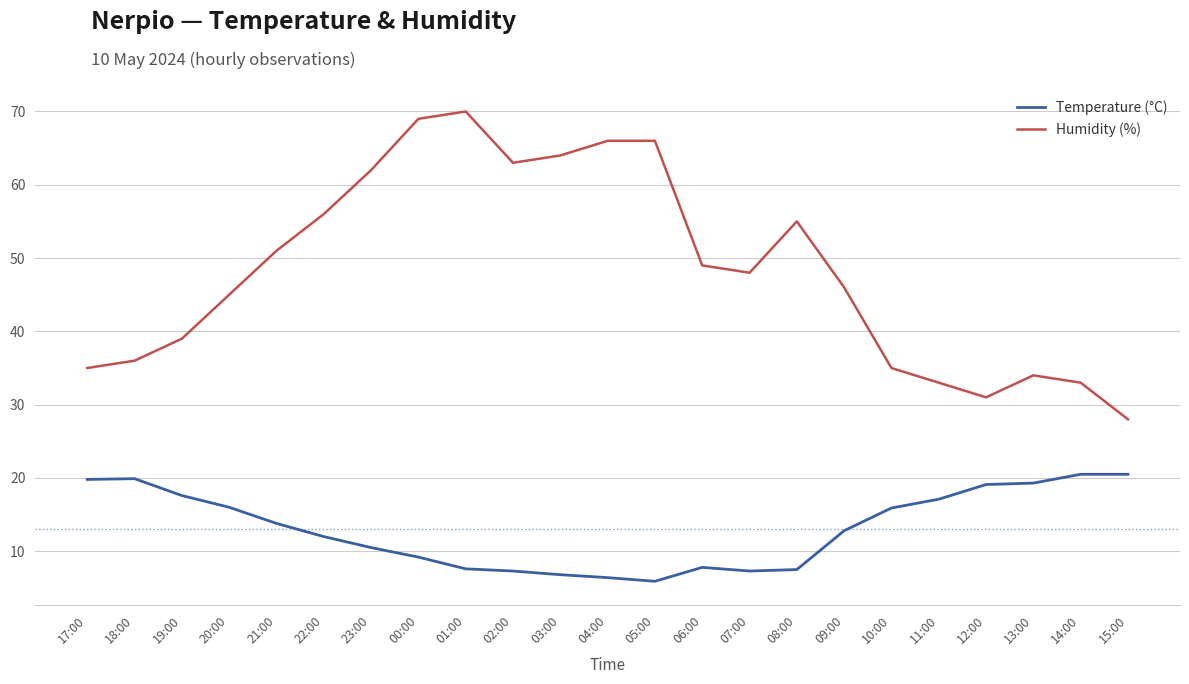

What is the smallest value displayed?

5.9